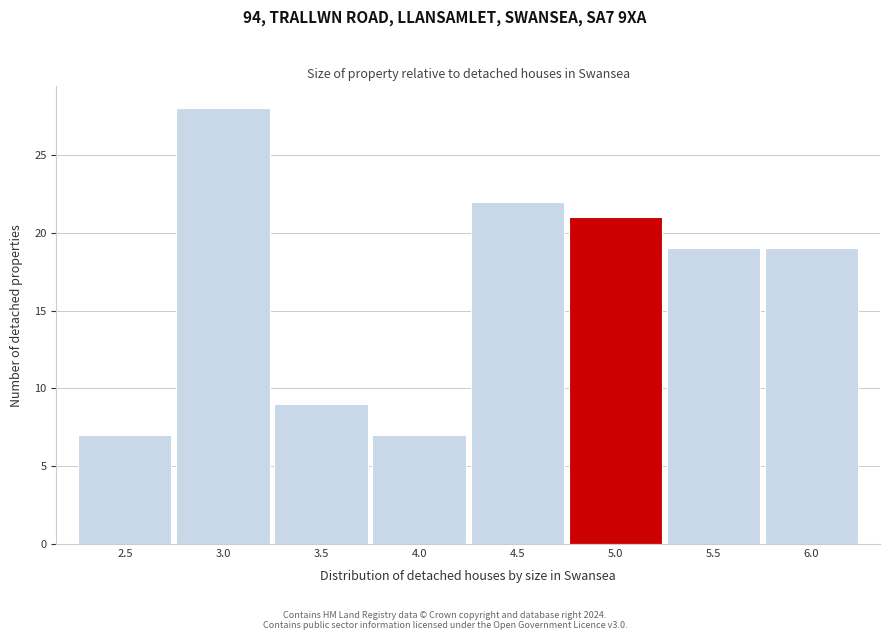

Reading left to right, list all the values displayed in this chart.

7	28	9	7	22	21	19	19